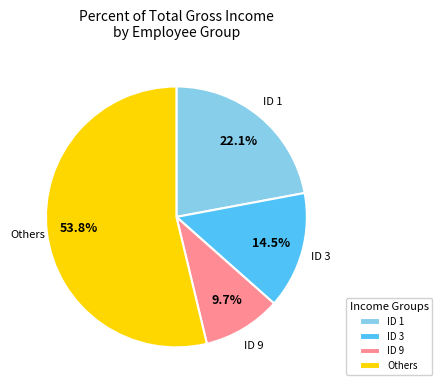

Which slice is the smallest?

ID 9